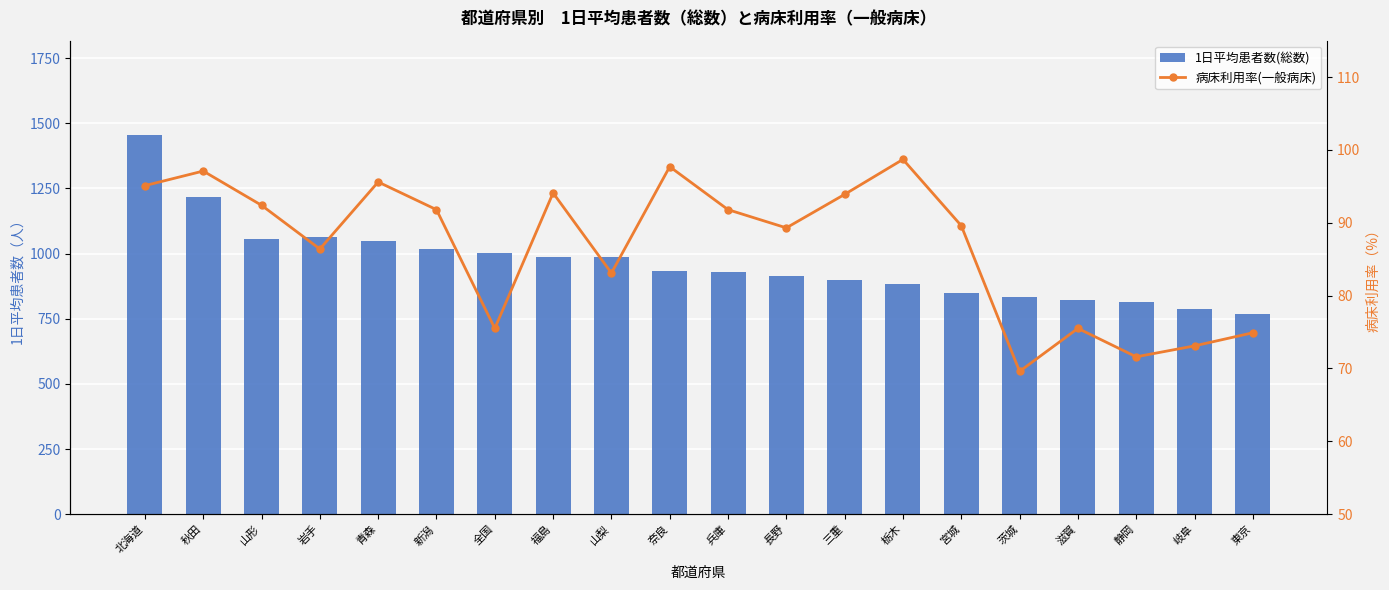

Count the number of categories in the chart.

20